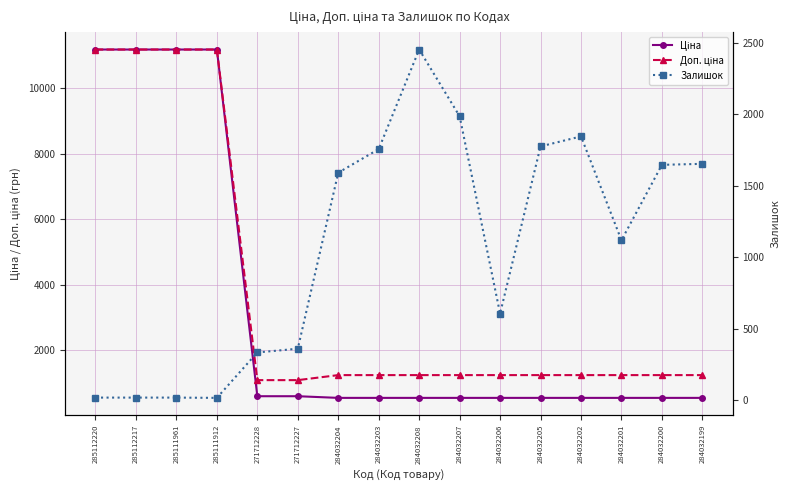

The value of Залишок at 284032200 is 2596.2. True or false?

False